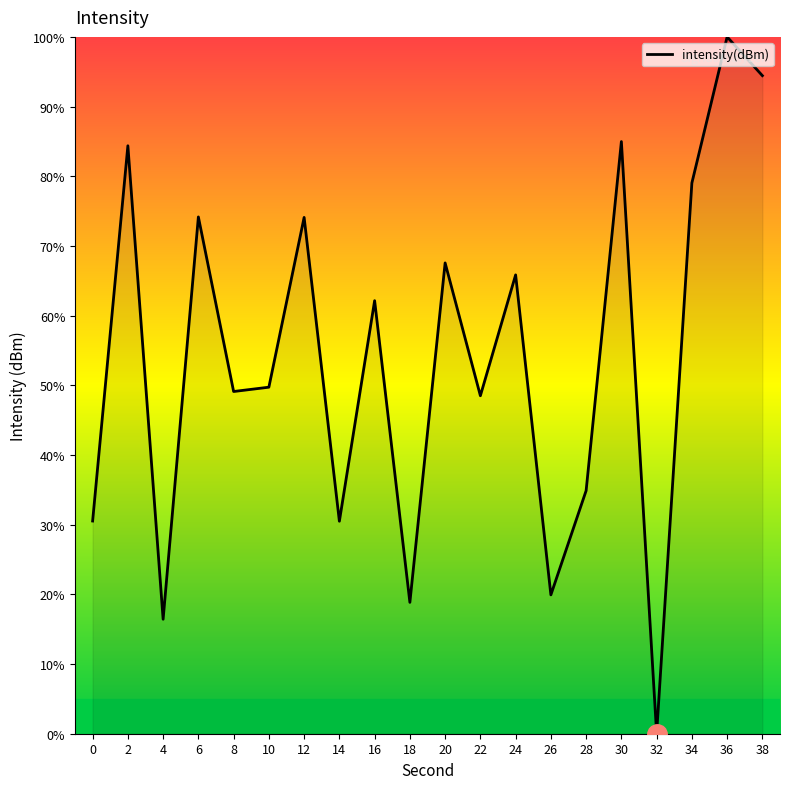

What is the maximum value shown in the chart?

100.0